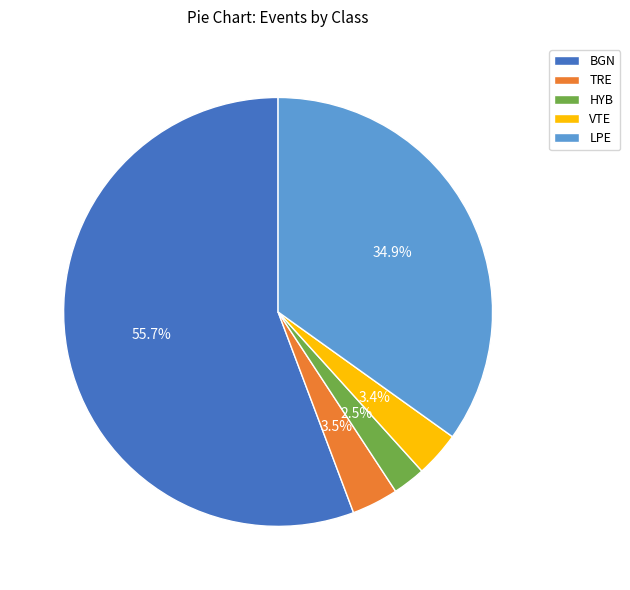

To the nearest percent, what is the difference between the largest and smallest slice percentages?

53%